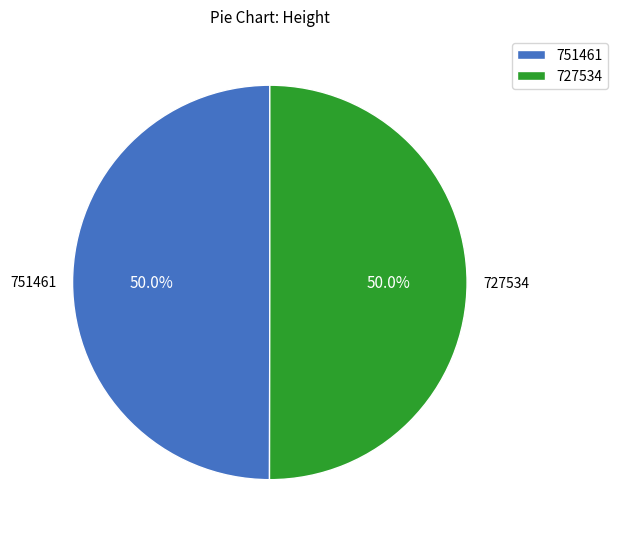

Count the number of slices in the pie.

2